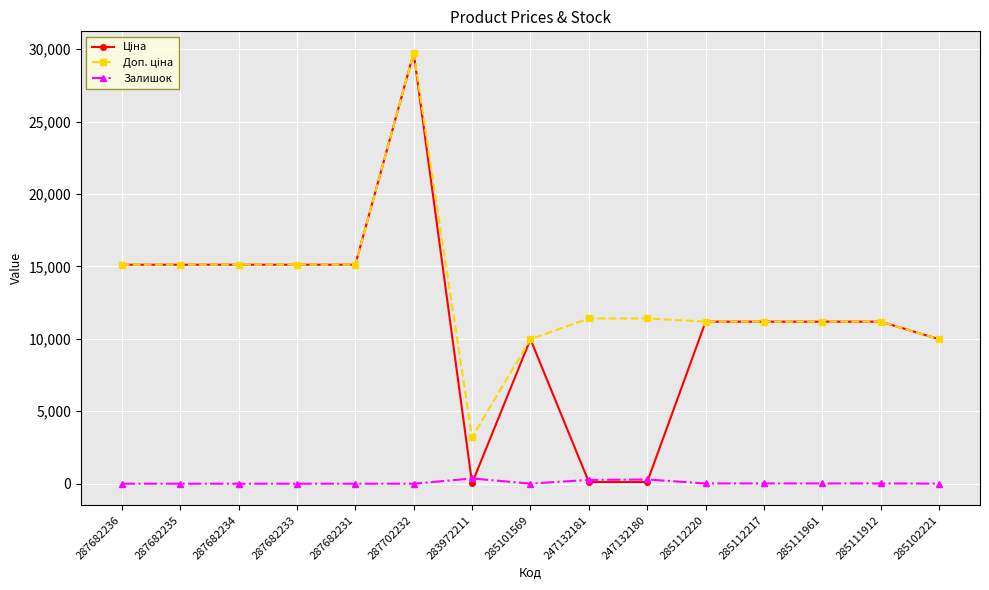

What is the difference between the maximum and minimum values in the Залишок series?

360.0